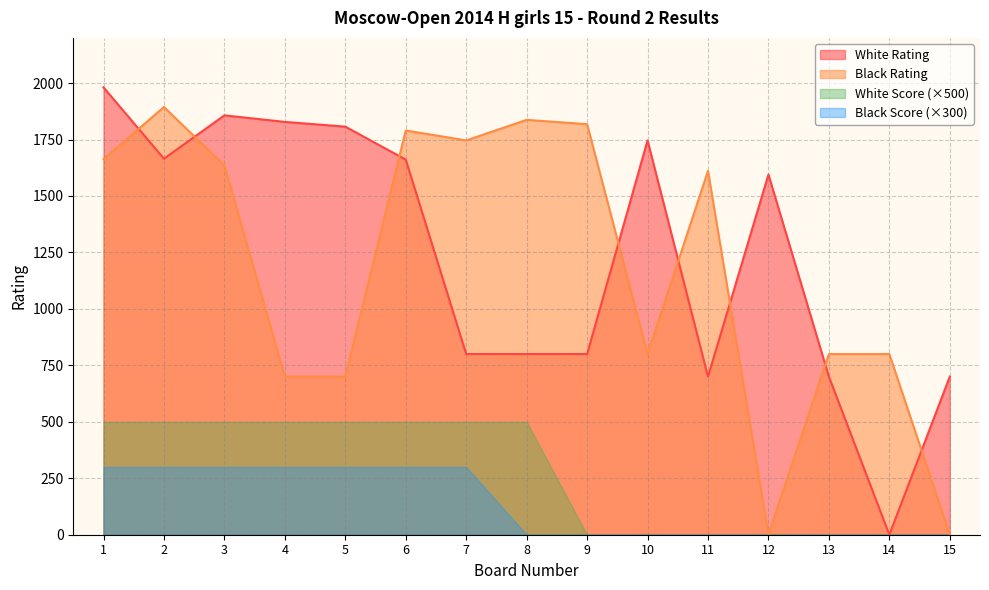

Which series changed the most between 7 and 12?

Black Rating